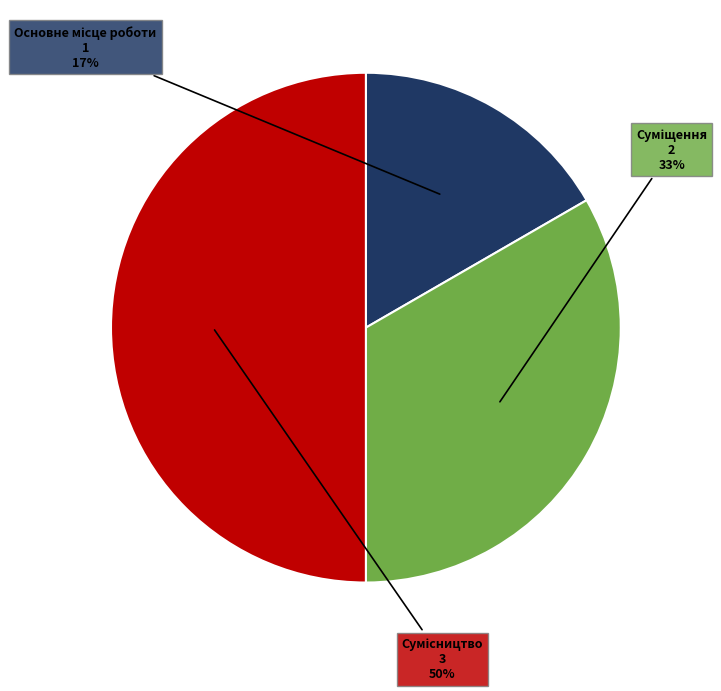

To the nearest percent, what is the average slice percentage?

33%